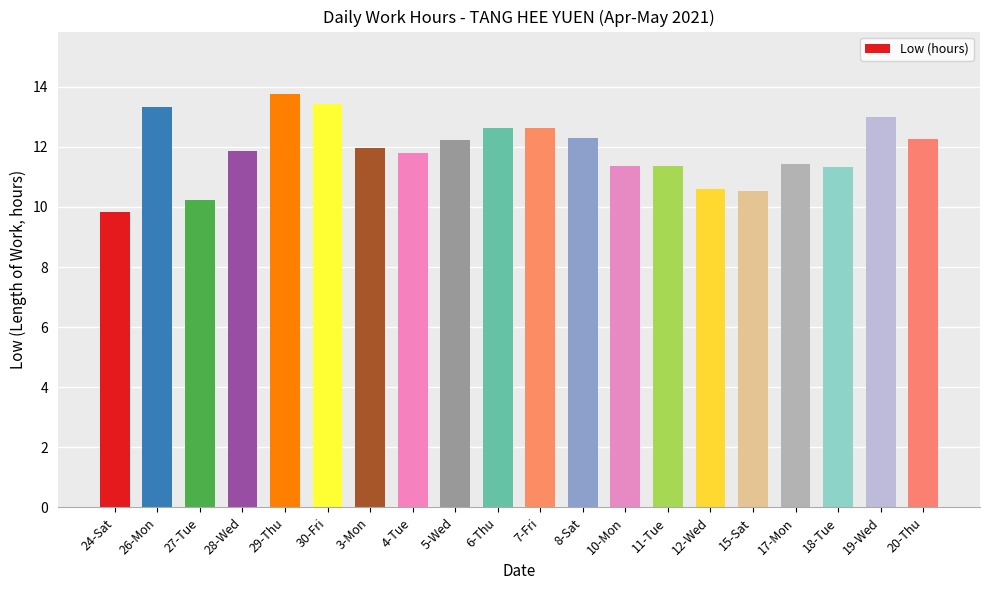

What is the change in value from 29-Thu to 8-Sat?

-1.5